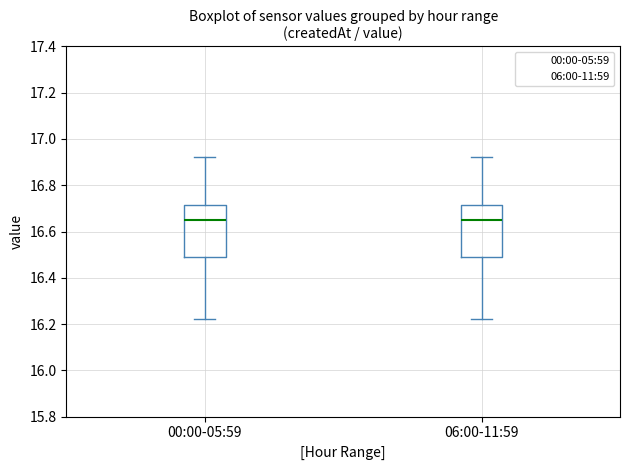

Reading left to right, transcribe this box plot: for each box, give where its median line is, the range the box spans, and where its two whiskers end, as read against the y-axis. The values are not printed on the chart, so give them approximately, as read against the axis.

00:00-05:59: median 16.66, box 16.50 to 16.72, whiskers 16.22 to 16.92
06:00-11:59: median 16.66, box 16.50 to 16.72, whiskers 16.22 to 16.92